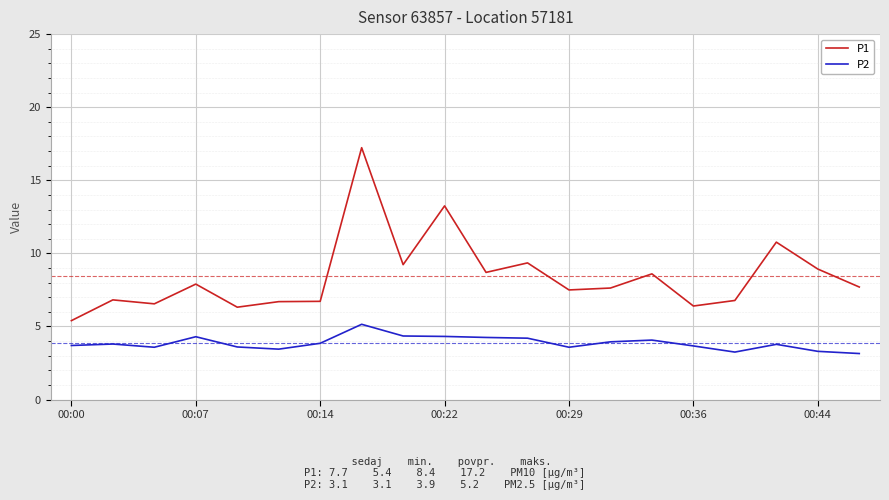

What is the maximum value shown in the chart?

17.2